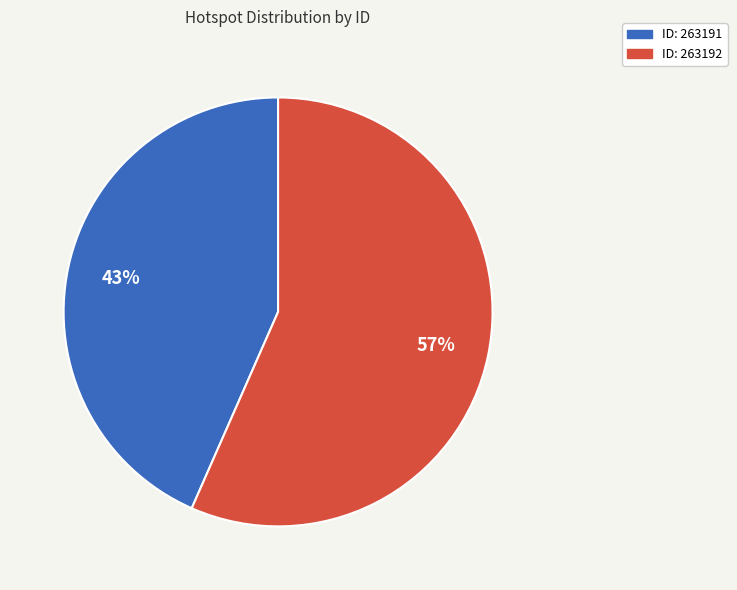

How many segments does this pie chart have?

2